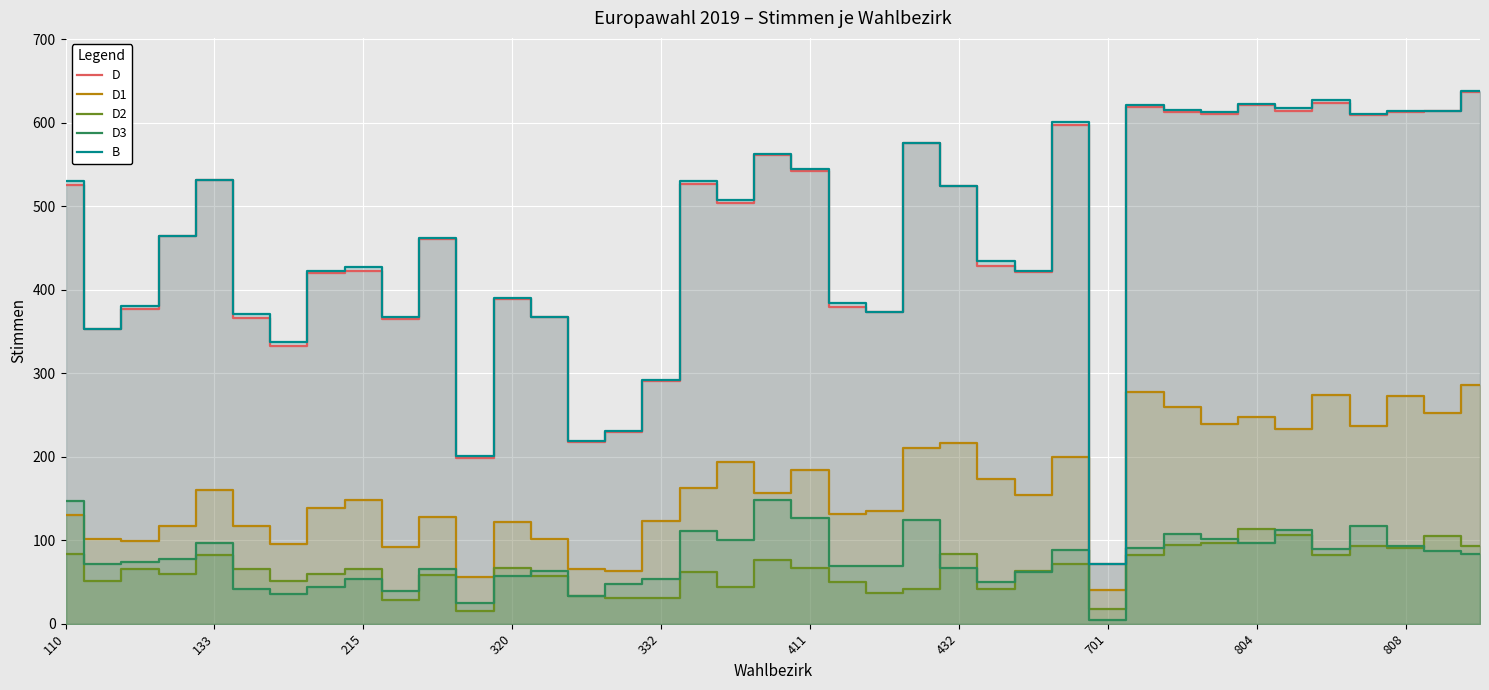

In B, how many points are lower than both neighbors (excluding endpoints)?

12